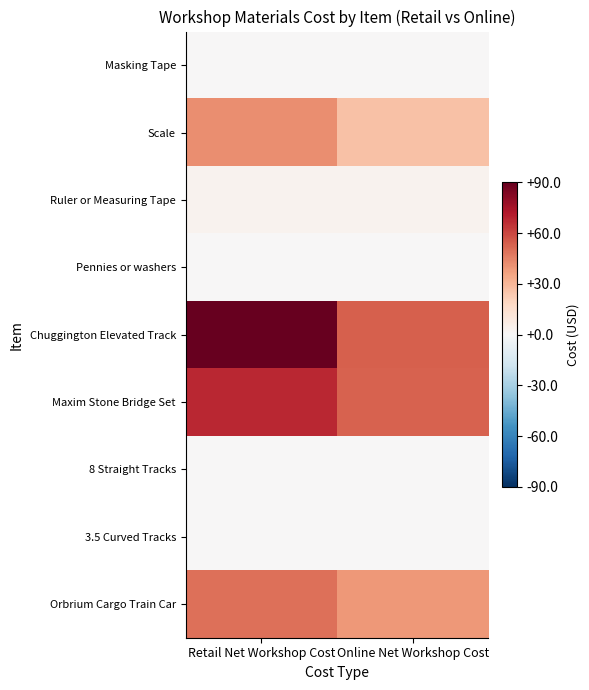

At how many categories does at least one series exceed 78?

1